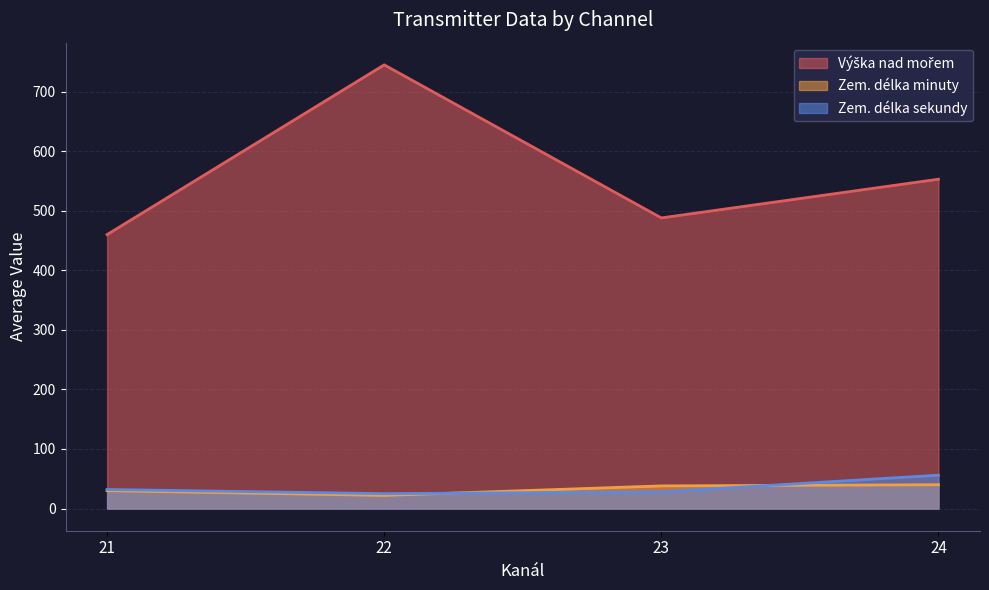

List the series in order of their peak value, lowest first.

Zem. délka minuty, Zem. délka sekundy, Výška nad mořem